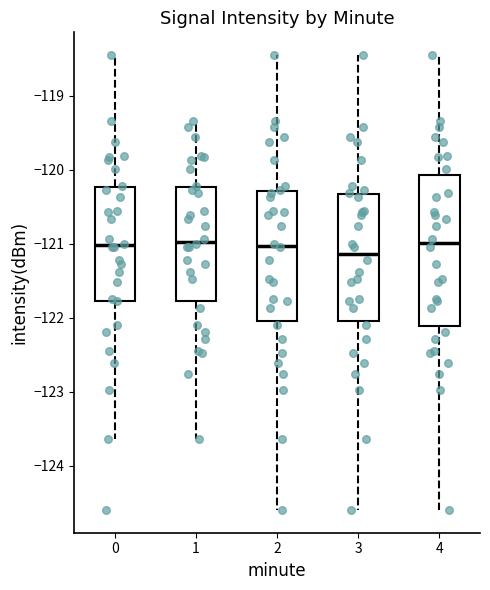

Which box has the lowest median line?

3